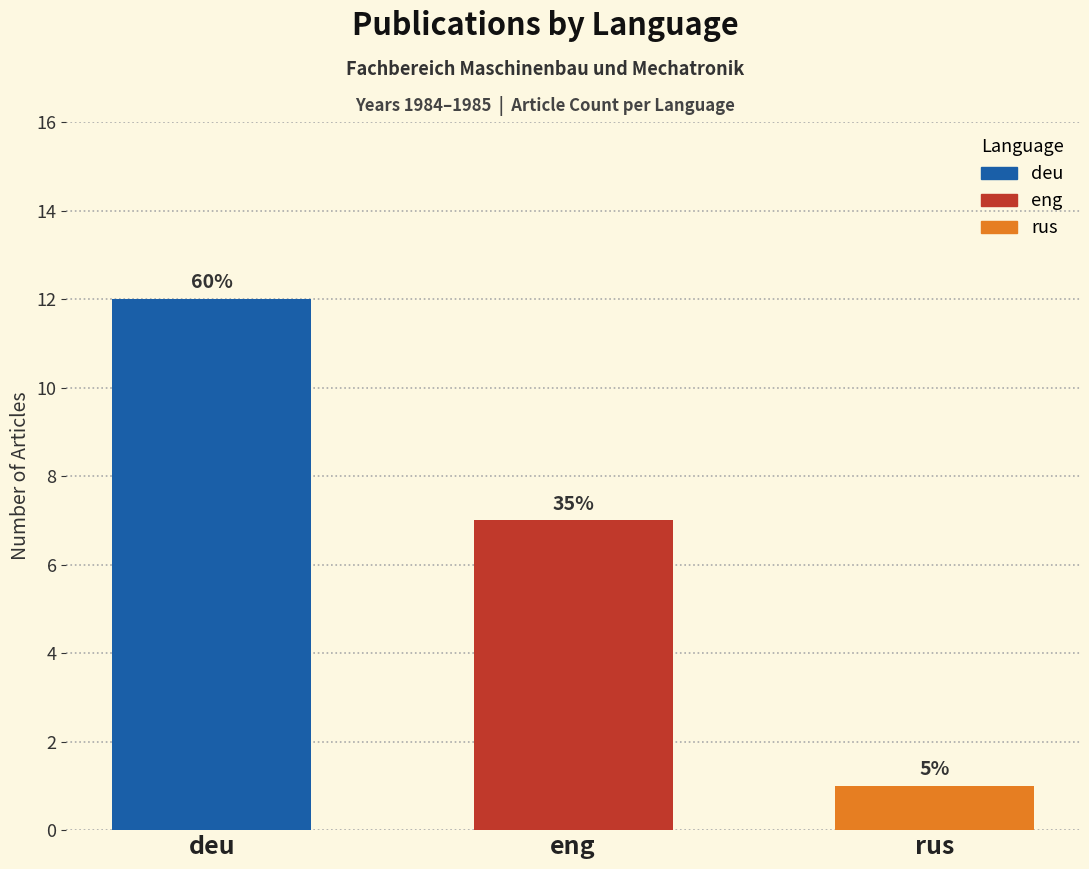

How many bars are there in total?

3